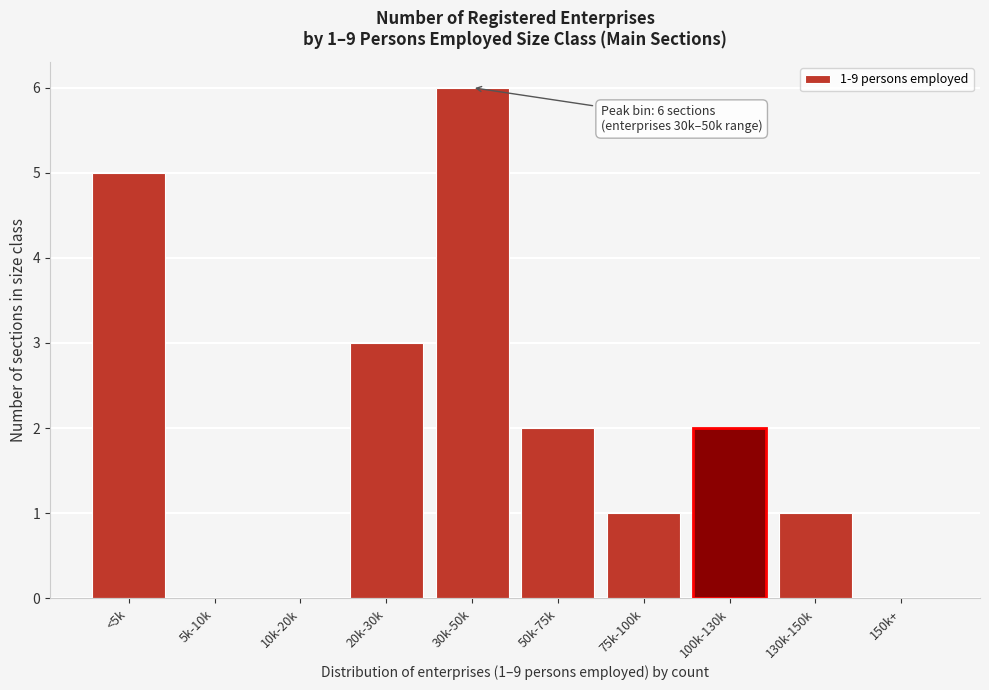

Reading right to left, extract all data points from this chart.

150k+=0	130k-150k=1	100k-130k=2	75k-100k=1	50k-75k=2	30k-50k=6	20k-30k=3	10k-20k=0	5k-10k=0	<5k=5